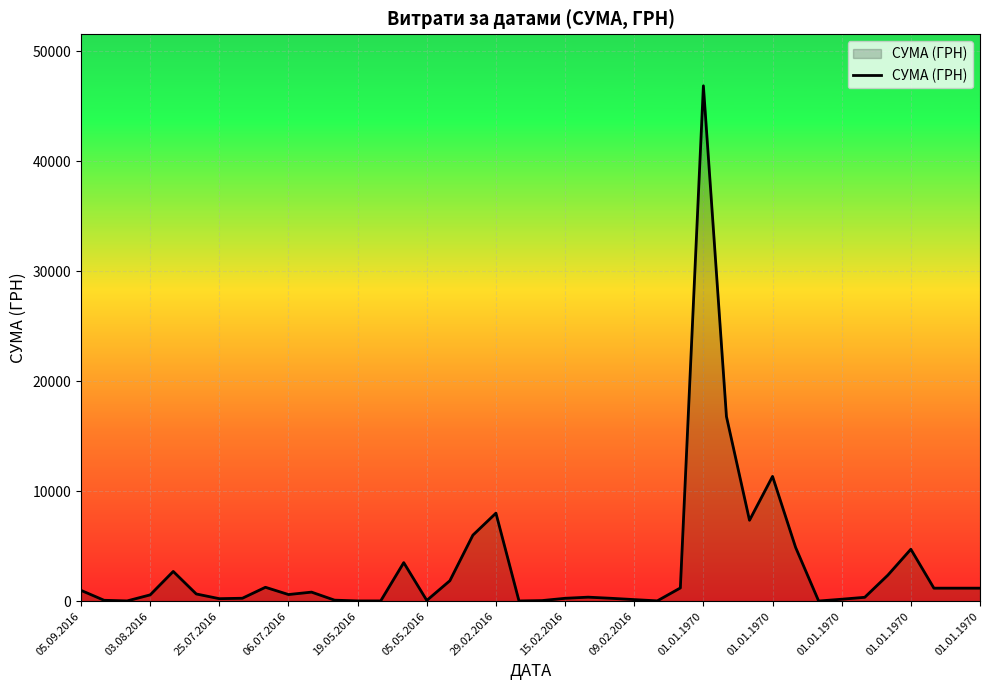

What is the difference between the maximum and minimum values?

46832.7